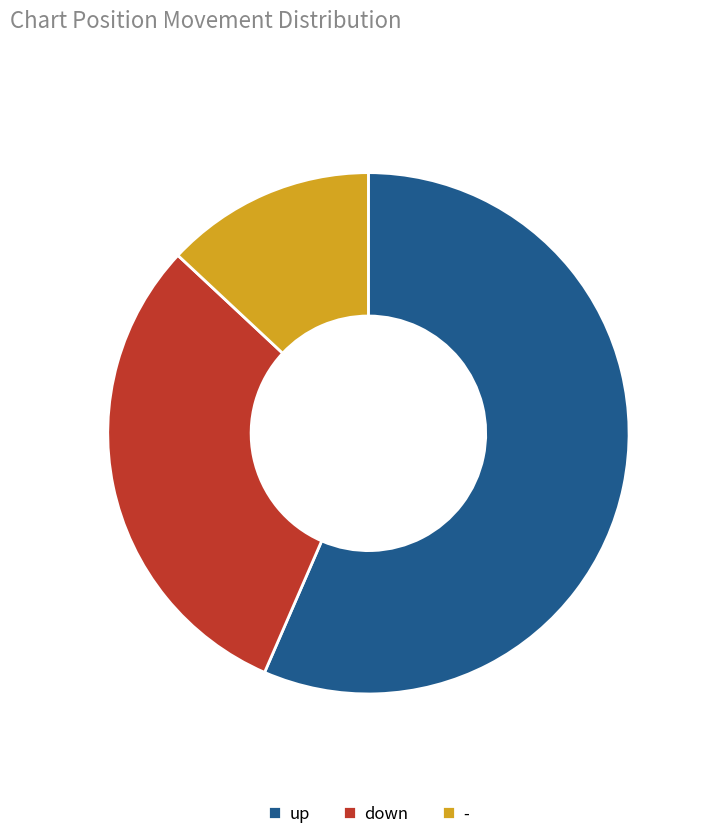

Rank the categories by value from highest to lowest.

up, down, -